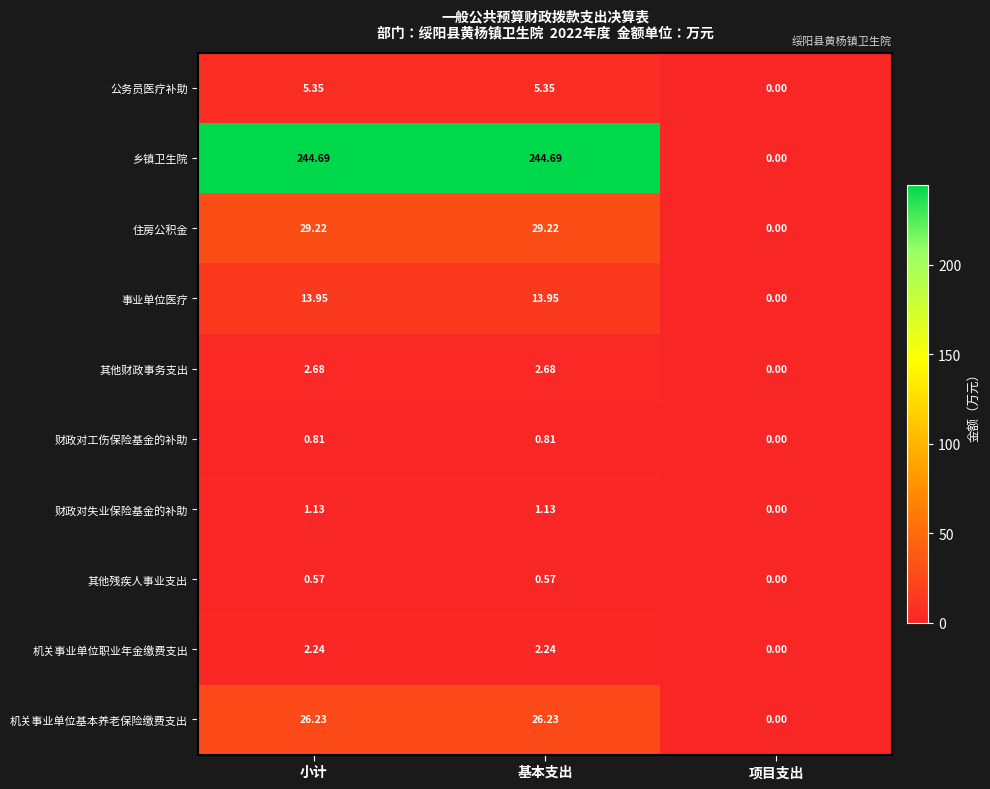

Which series has the largest range (max minus min)?

乡镇卫生院